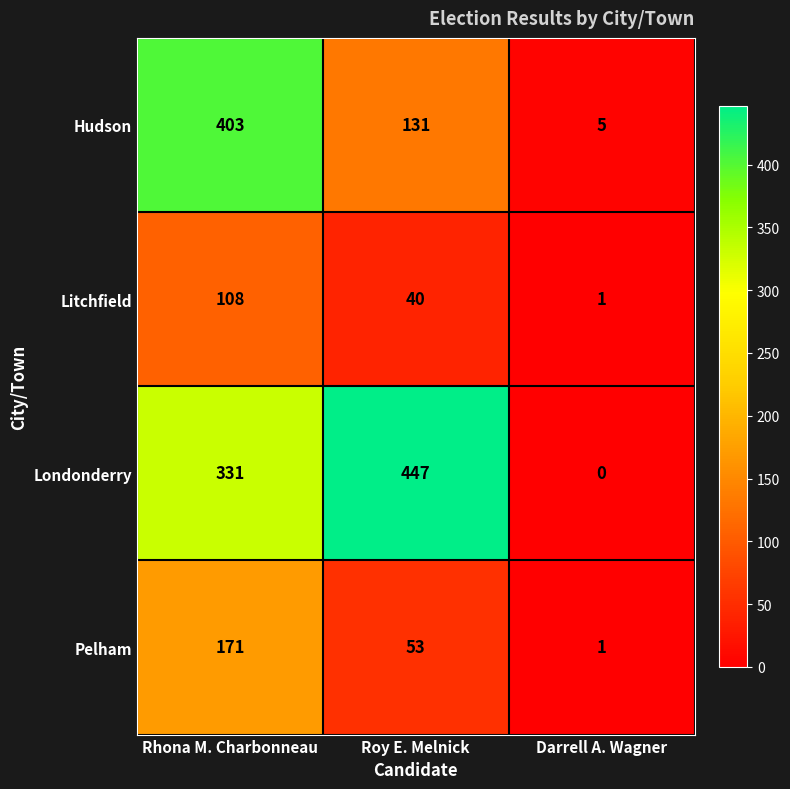

Where does the Hudson series first go above 131?

Rhona M. Charbonneau